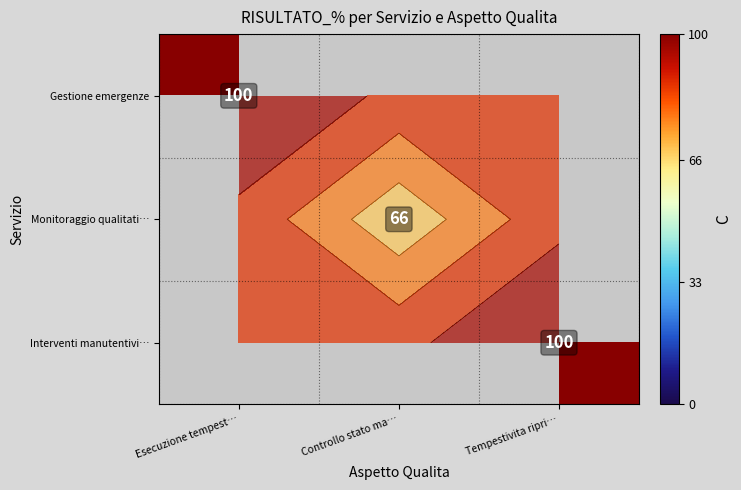

Which category has the highest value in the Monitoraggio qualitati… series?

Esecuzione tempest…